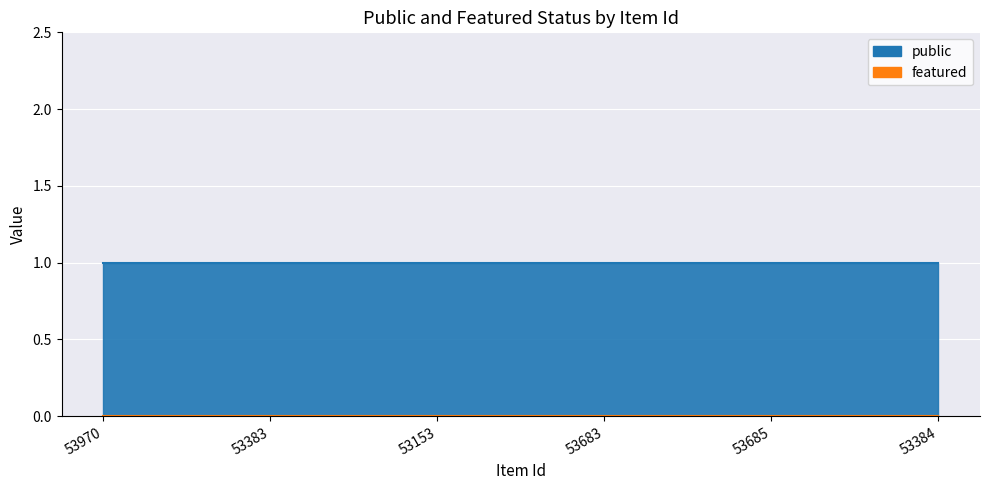

True or false: featured and public intersect in this chart.

False